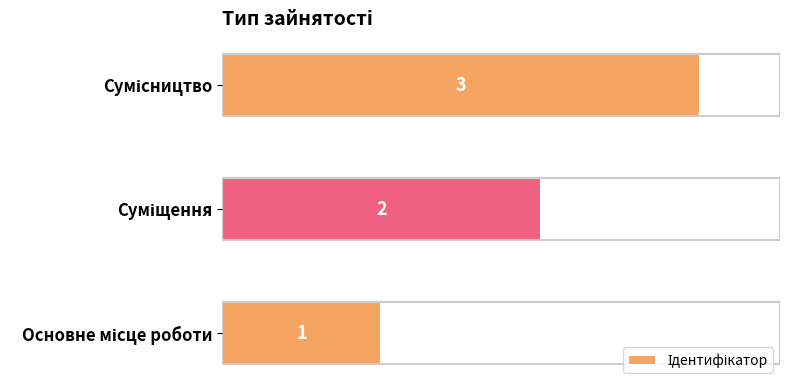

The value at Сумісництво is 4. True or false?

False